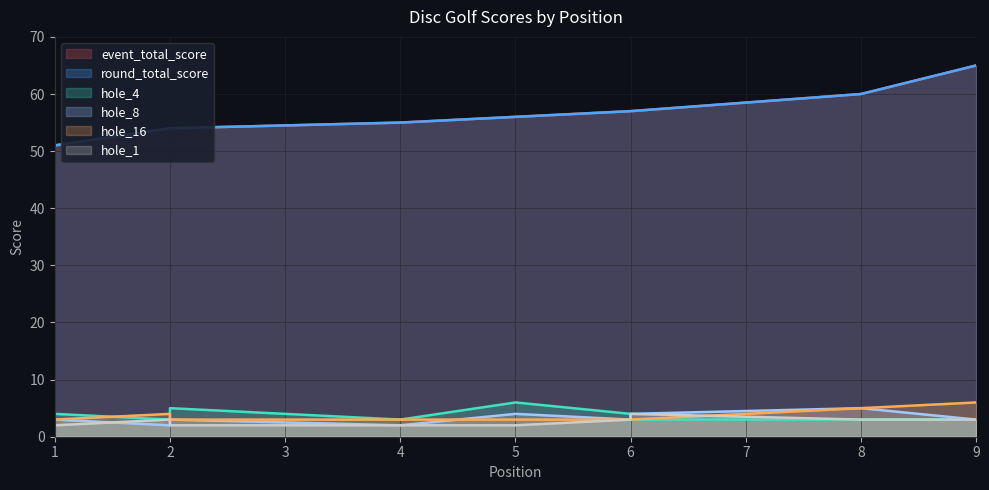

What value does the hole_4 series have at 9?

3